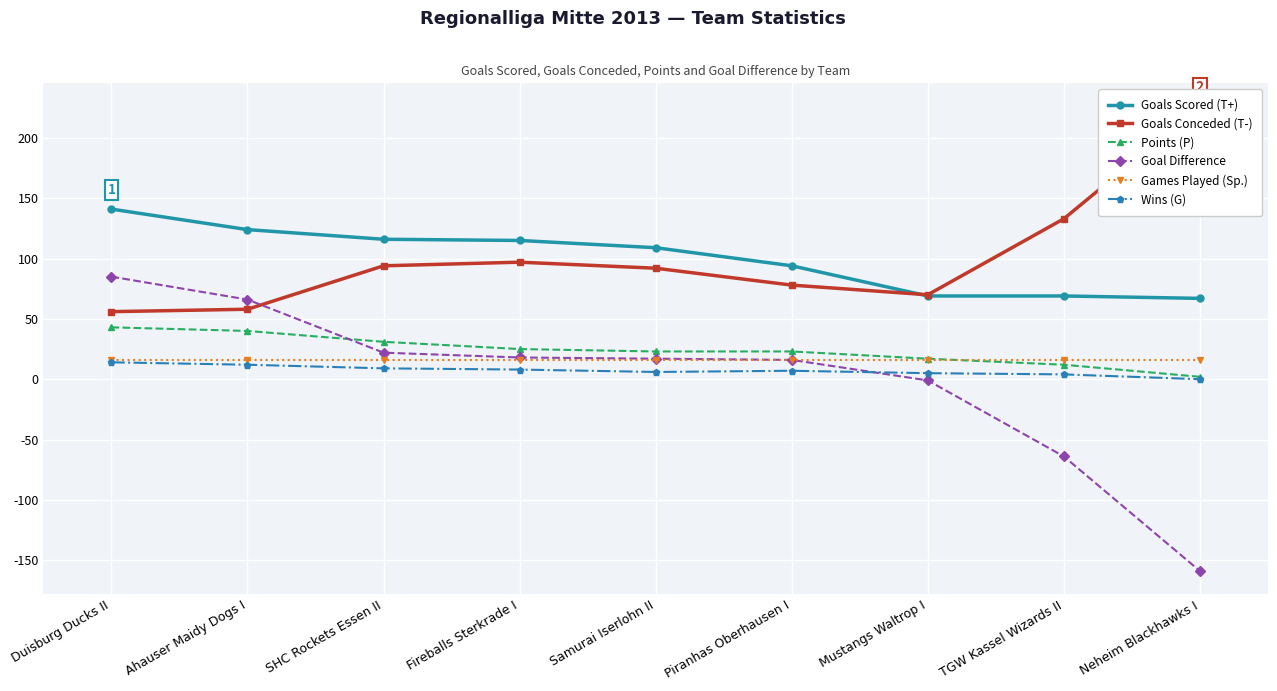

At which label is Goals Scored (T+) closest to 104?

Samurai Iserlohn II